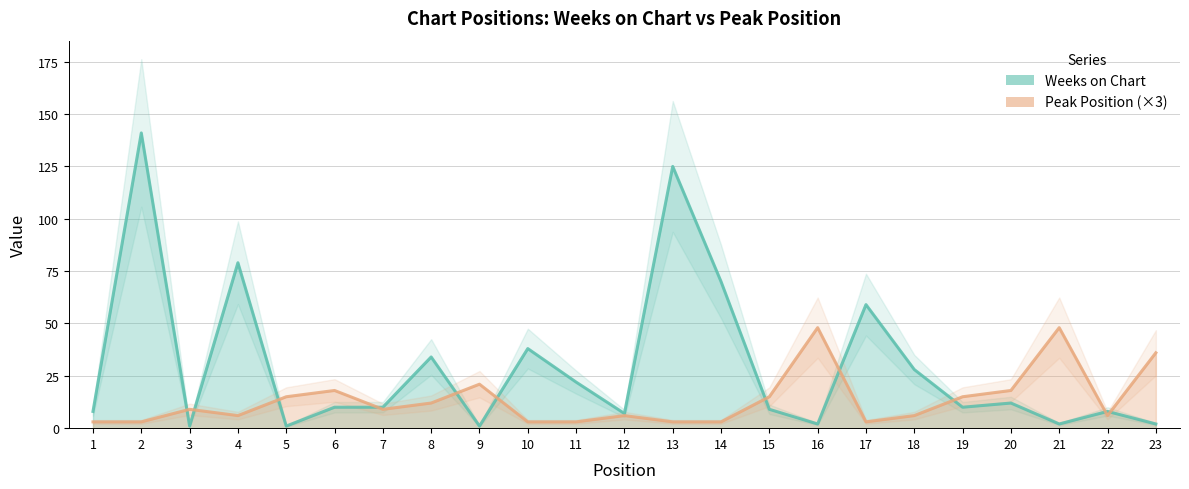

Does the chart display data point markers on the line(s)?

No